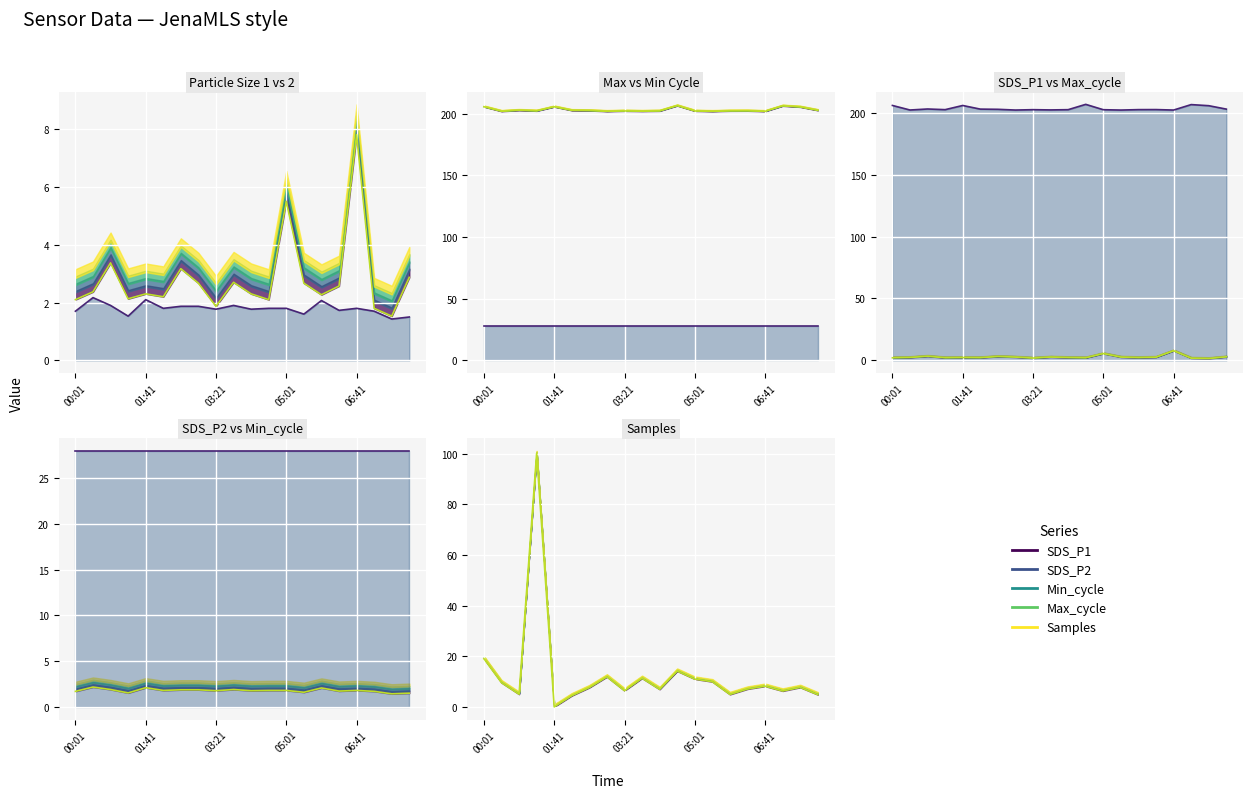

At how many categories does at least one series exceed 74?

20